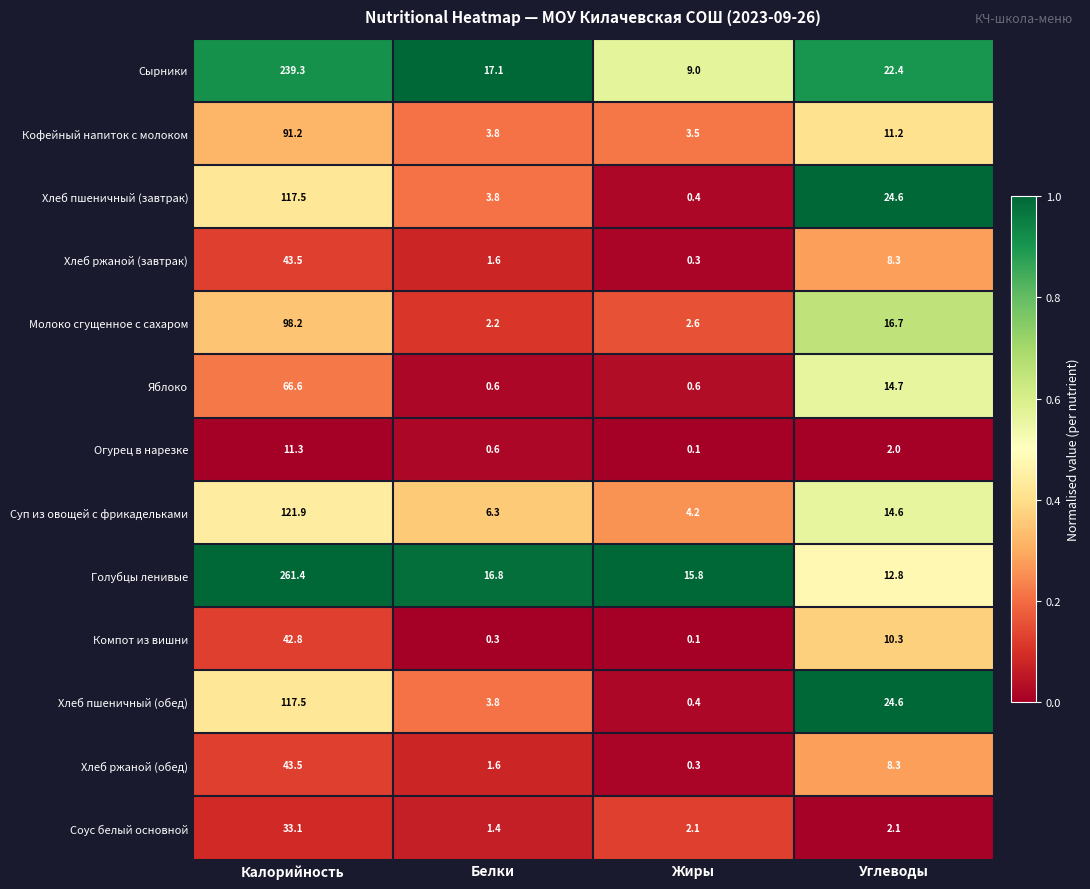

At which category does the chart reach its peak across all series?

Калорийность